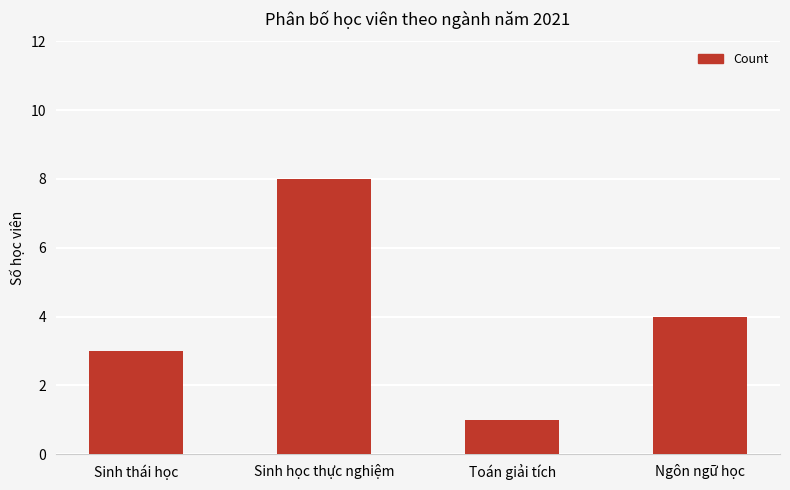

What is the average value?

4